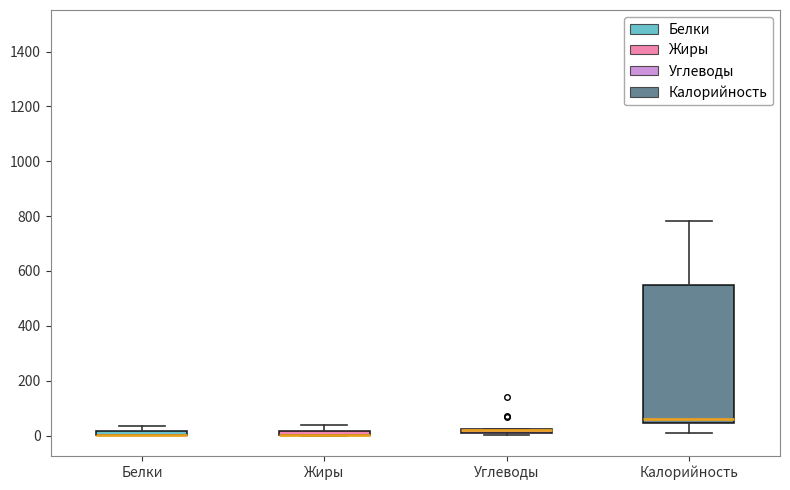

Where is the upper edge of the box for Жиры on the y-axis? The values are not printed on the chart, so give them approximately, as read against the axis.

20